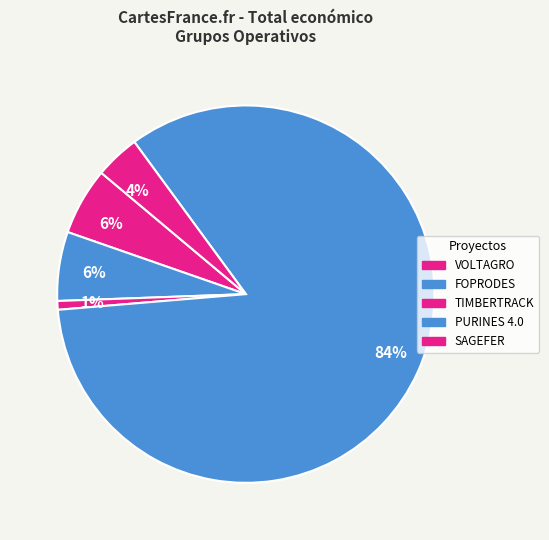

How many segments does this pie chart have?

5